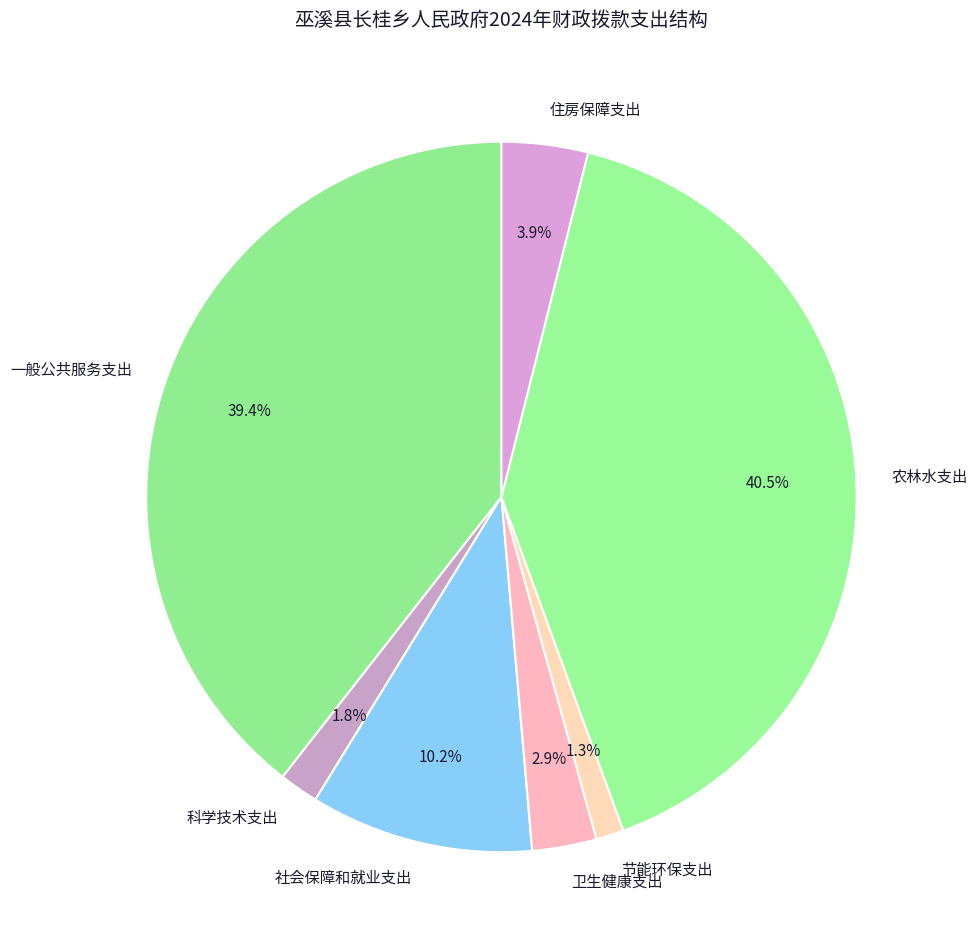

To the nearest percent, what is the average slice percentage?

14%